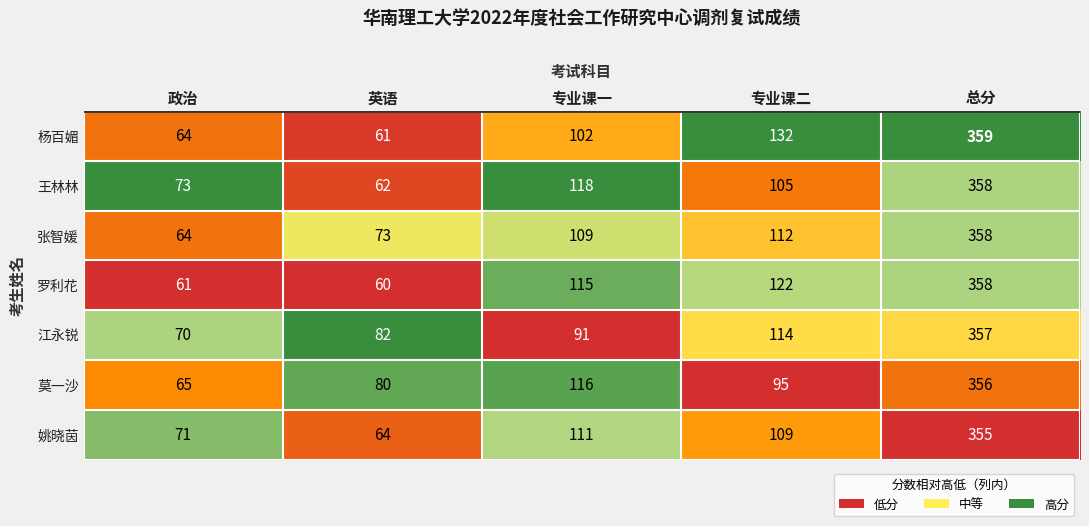

Read the 王林林 value at 政治, to the nearest 10.

70